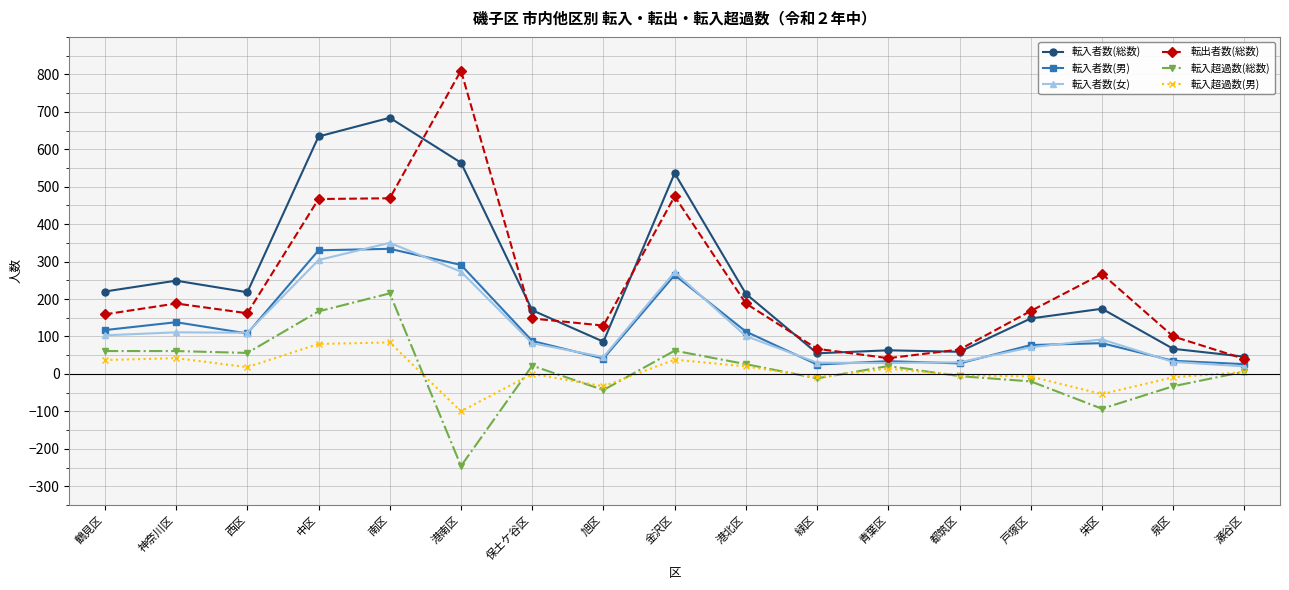

At how many categories does at least one series exceed 283?

4